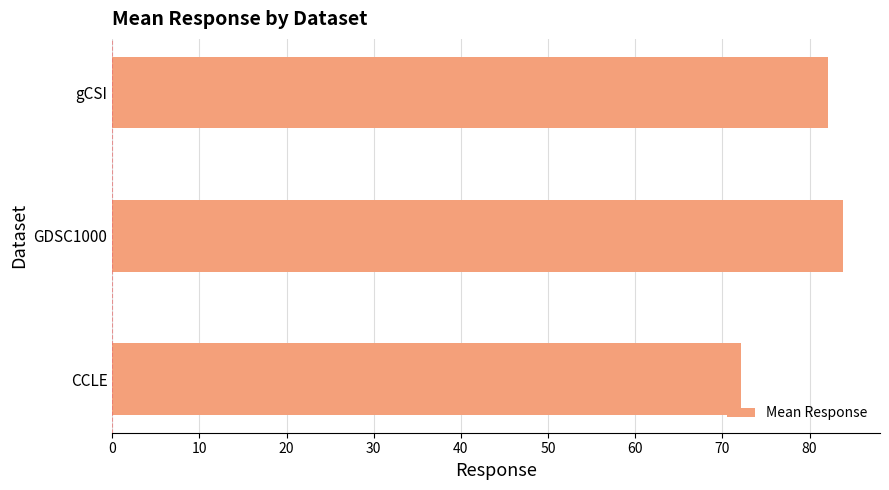

Reading bottom to top, transcribe all the data shown in this chart.

CCLE=72.2	GDSC1000=83.9	gCSI=82.2